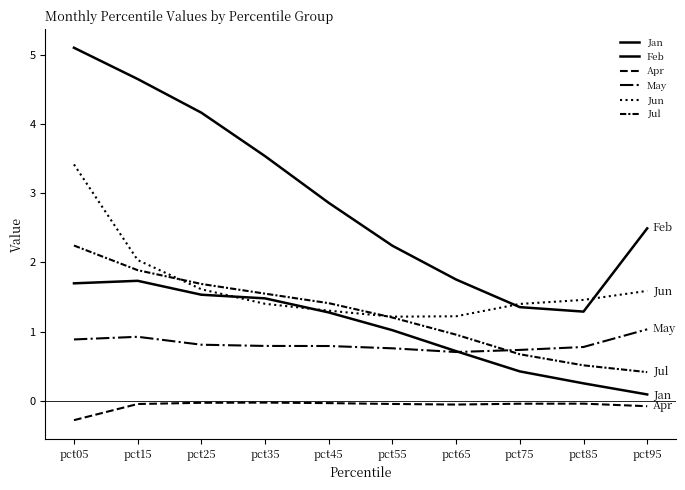

What is the sum of the Jun values at pct45 and pct95?

2.9